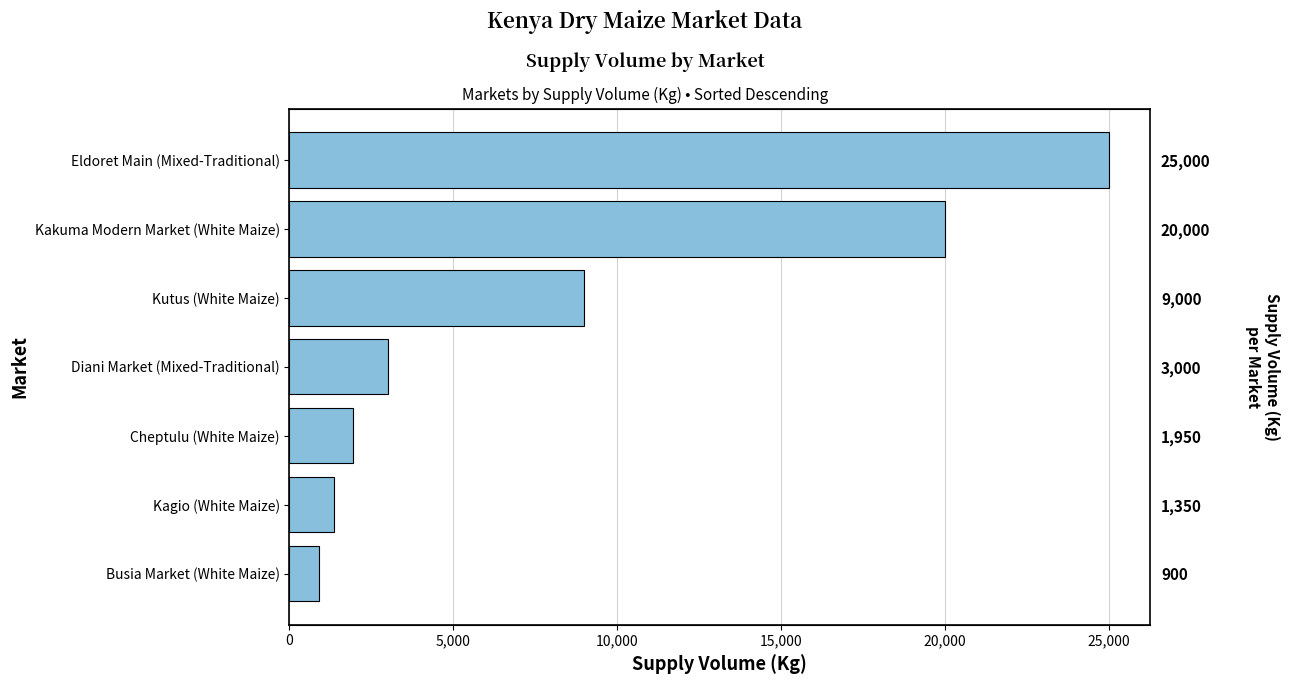

What is the greatest value displayed?

25000